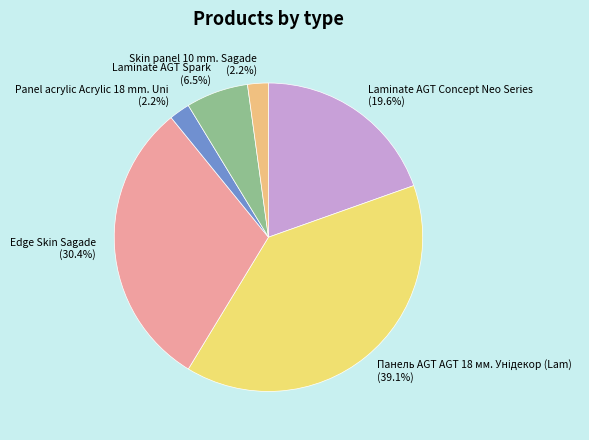

What portion of the pie excludes Laminate AGT Concept Neo Series?

80.4%